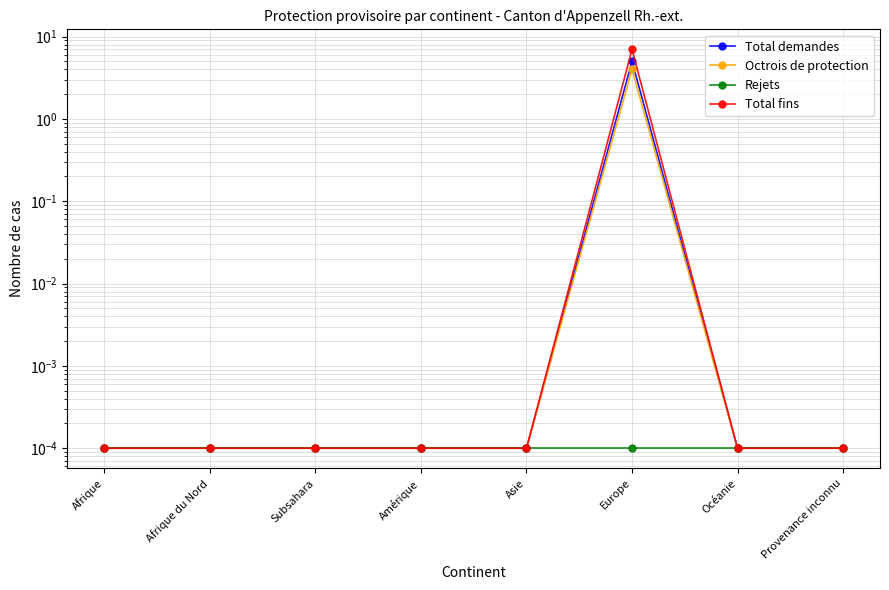

What is the sum of the Total fins values at Amérique and Europe?

7.0